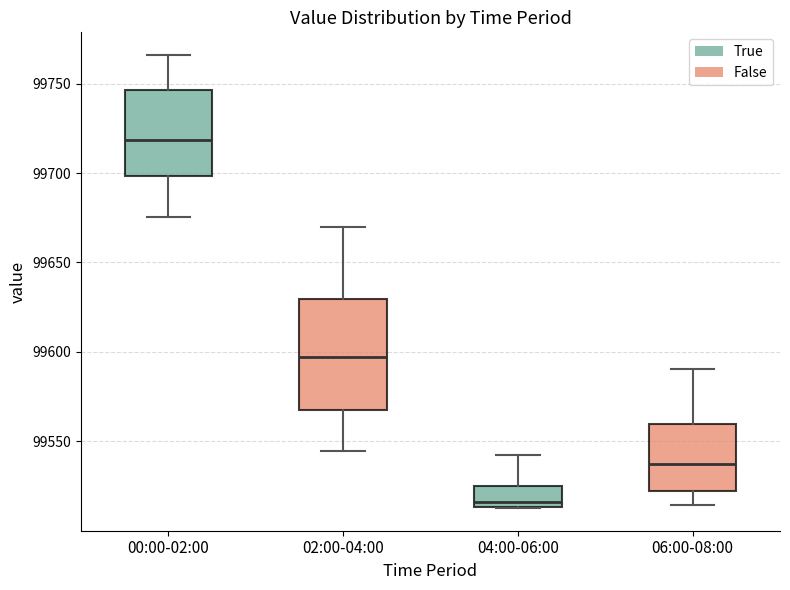

Which box has the highest median line?

00:00-02:00